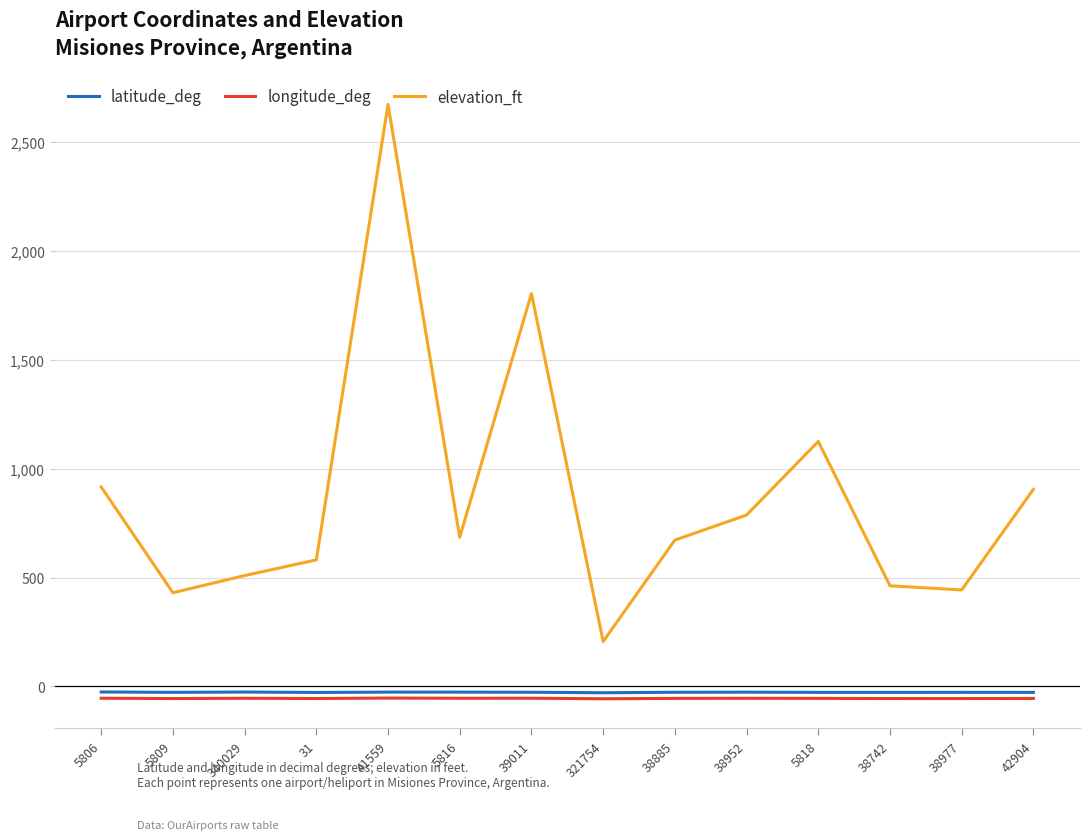

True or false: latitude_deg and elevation_ft intersect in this chart.

False